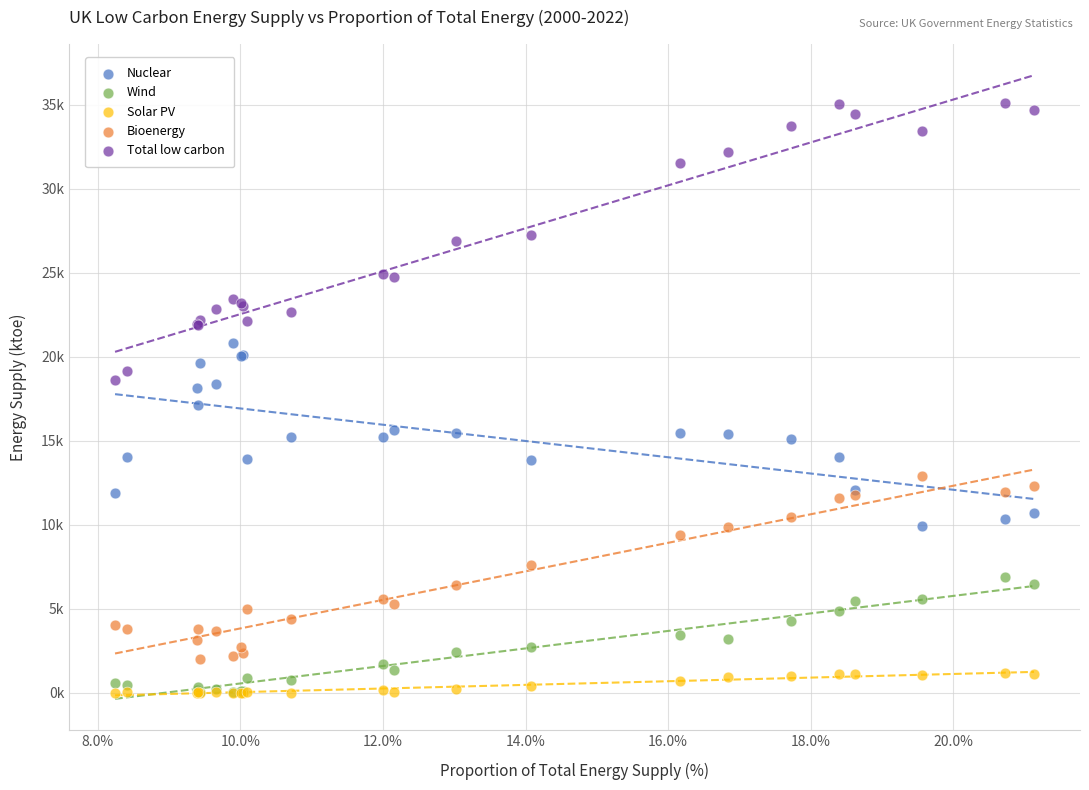

What are all the series names shown in the legend?

Nuclear, Wind, Solar PV, Bioenergy, Total low carbon